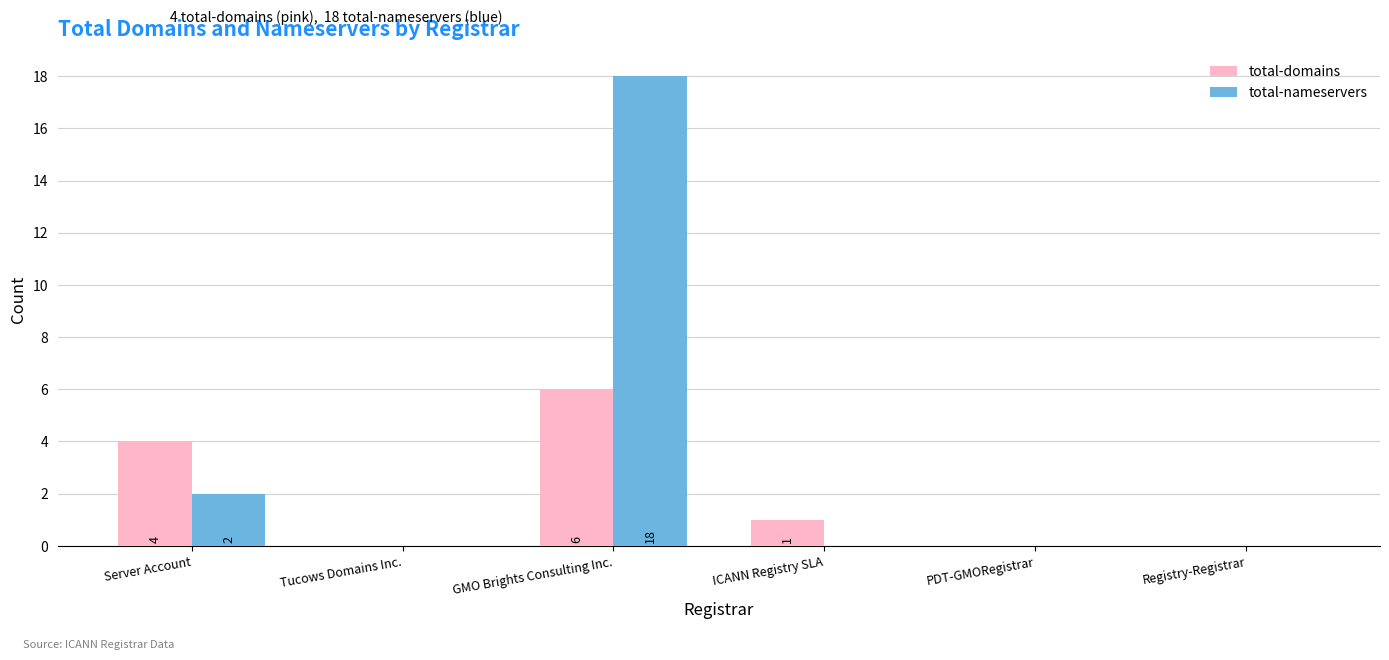

Which series has the widest spread of values?

total-nameservers